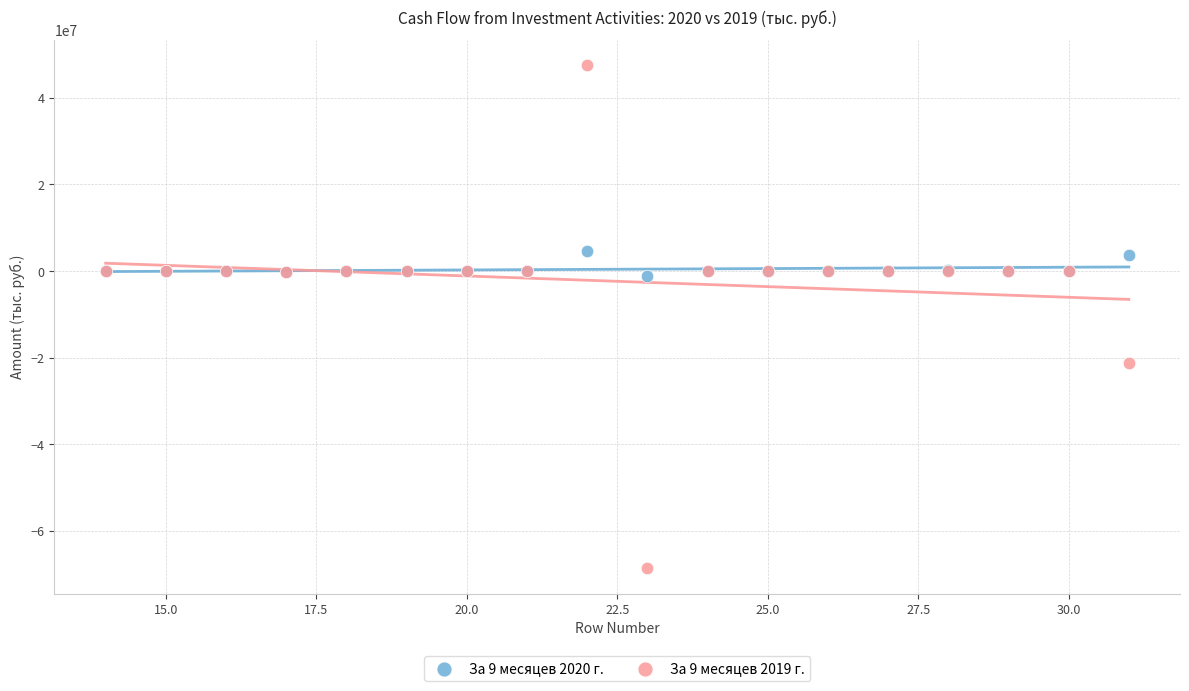

Which series reaches the minimum Y coordinate?

За 9 месяцев 2019 г.